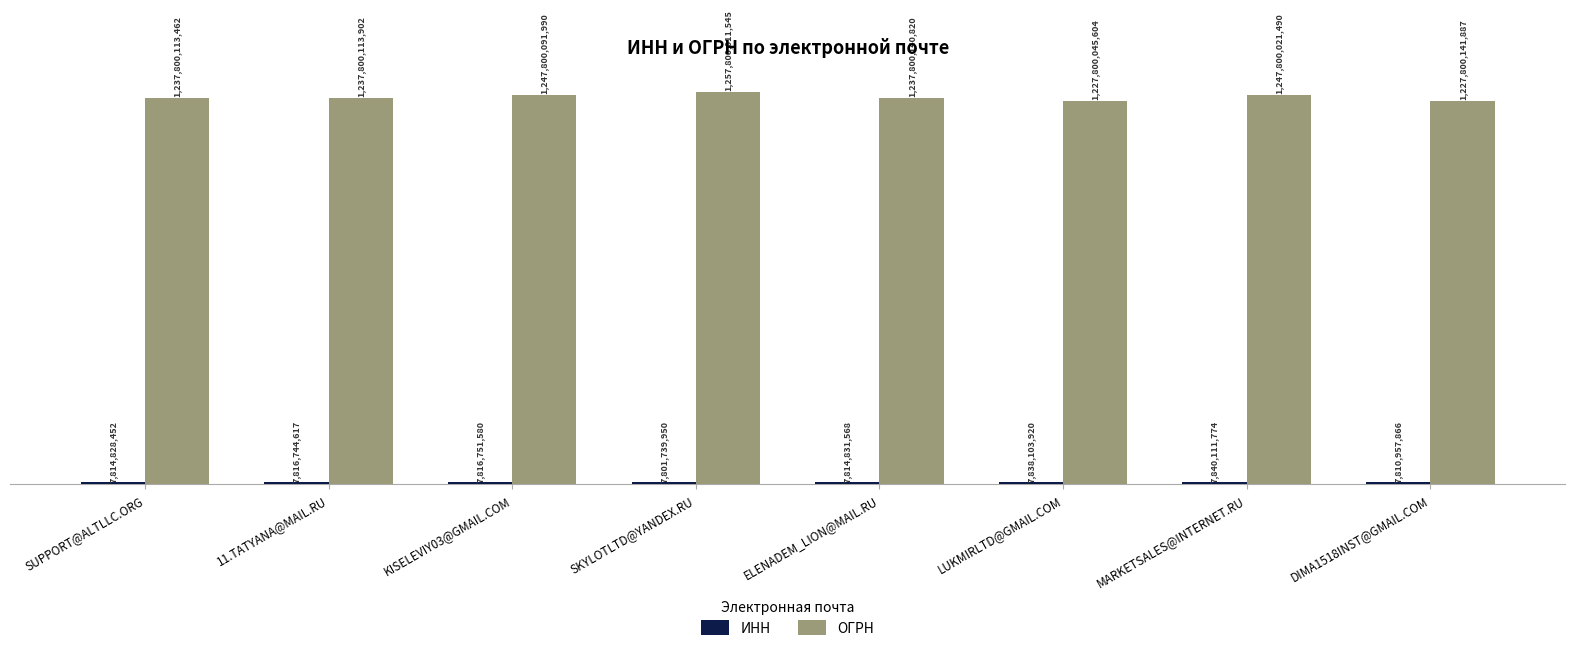

Which has a higher value, DIMA1518INST@GMAIL.COM or 11.TATYANA@MAIL.RU?

11.TATYANA@MAIL.RU